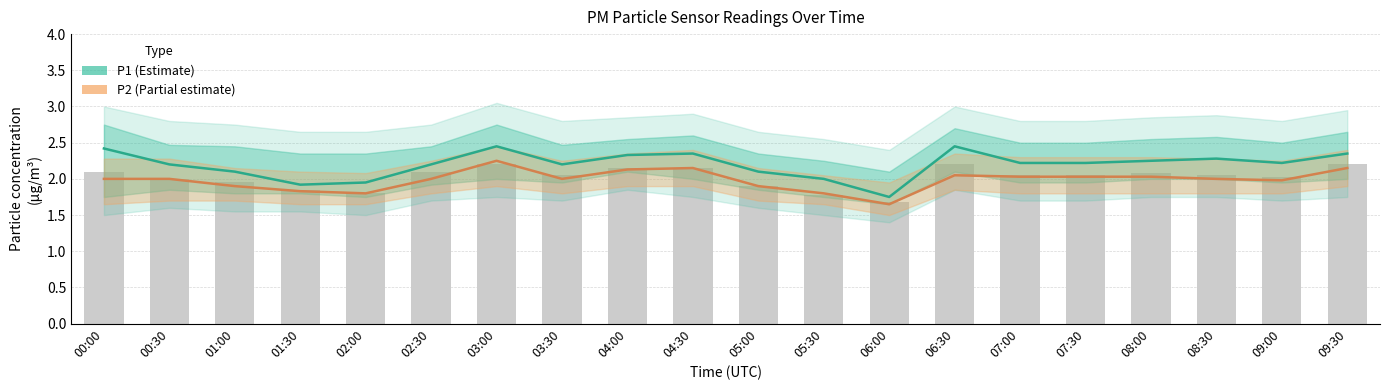

Count the number of categories in the chart.

20